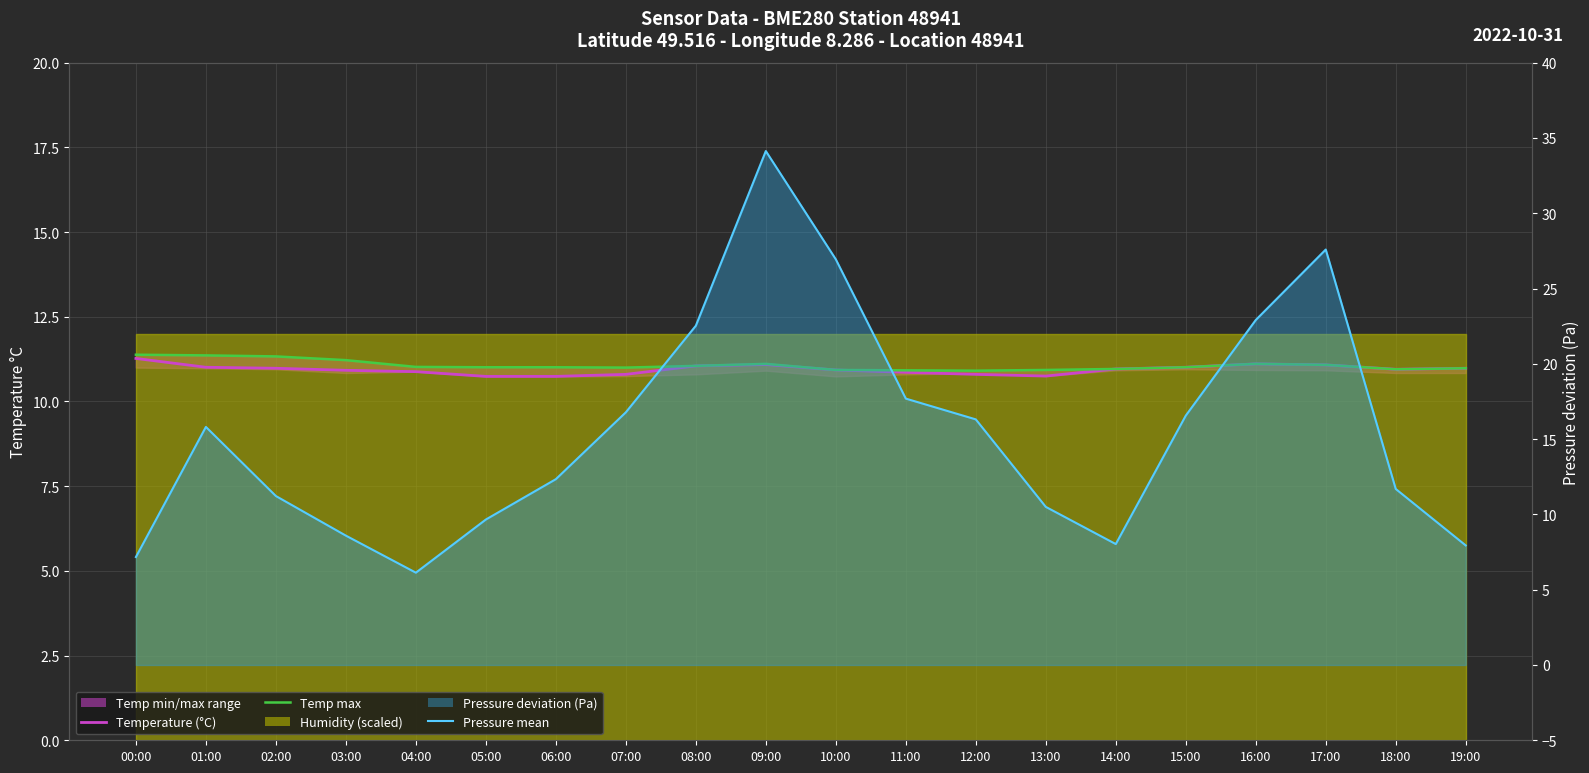

What is the spread (max minus min) of values at 05:00?

1.3